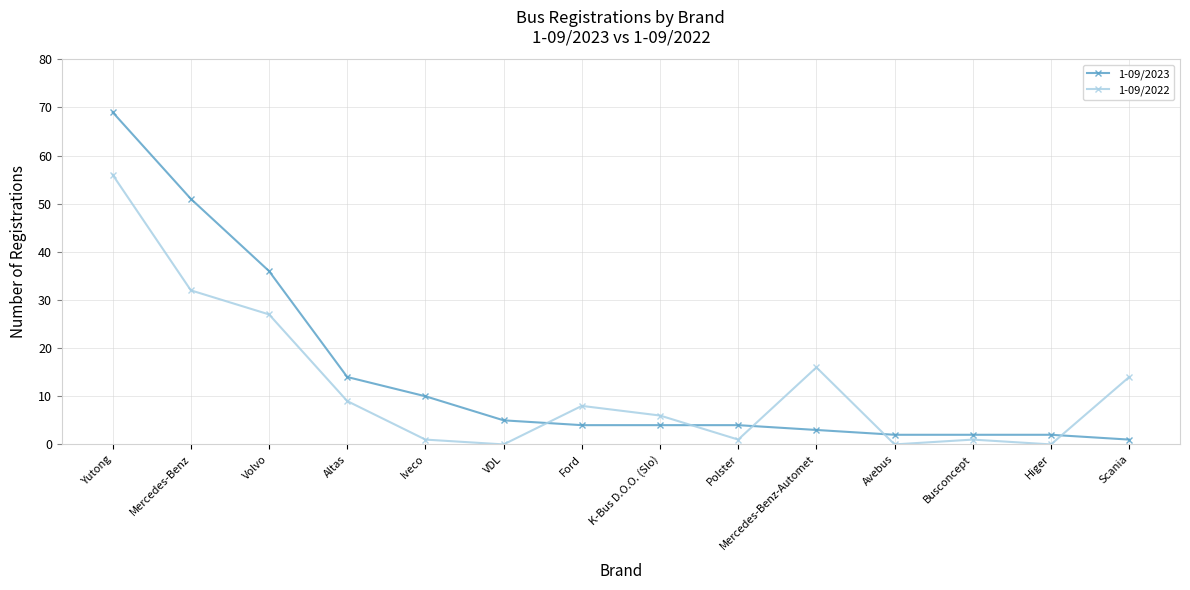

How many intersections are there between 1-09/2022 and 1-09/2023?

5